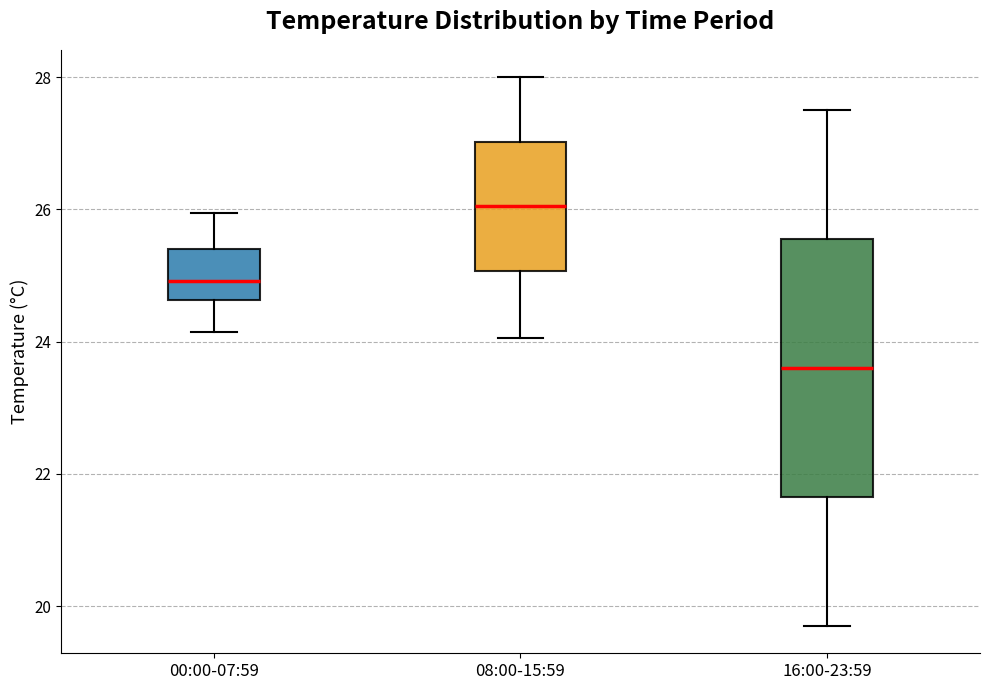

Comparing the boxes themselves (not the whiskers), which one is the tallest?

16:00-23:59